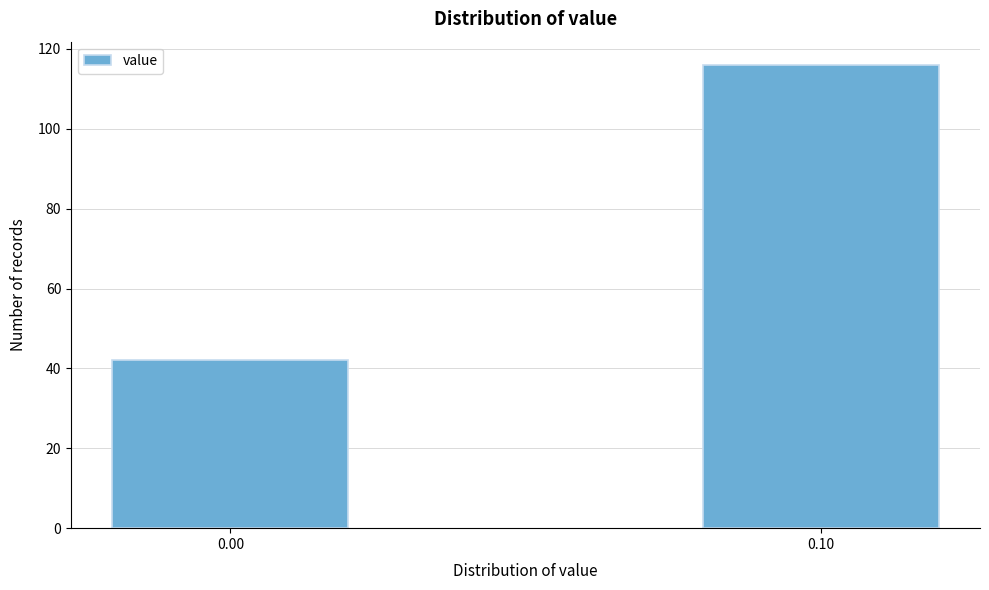

Reading right to left, extract all data points from this chart.

0.10=116	0.00=42